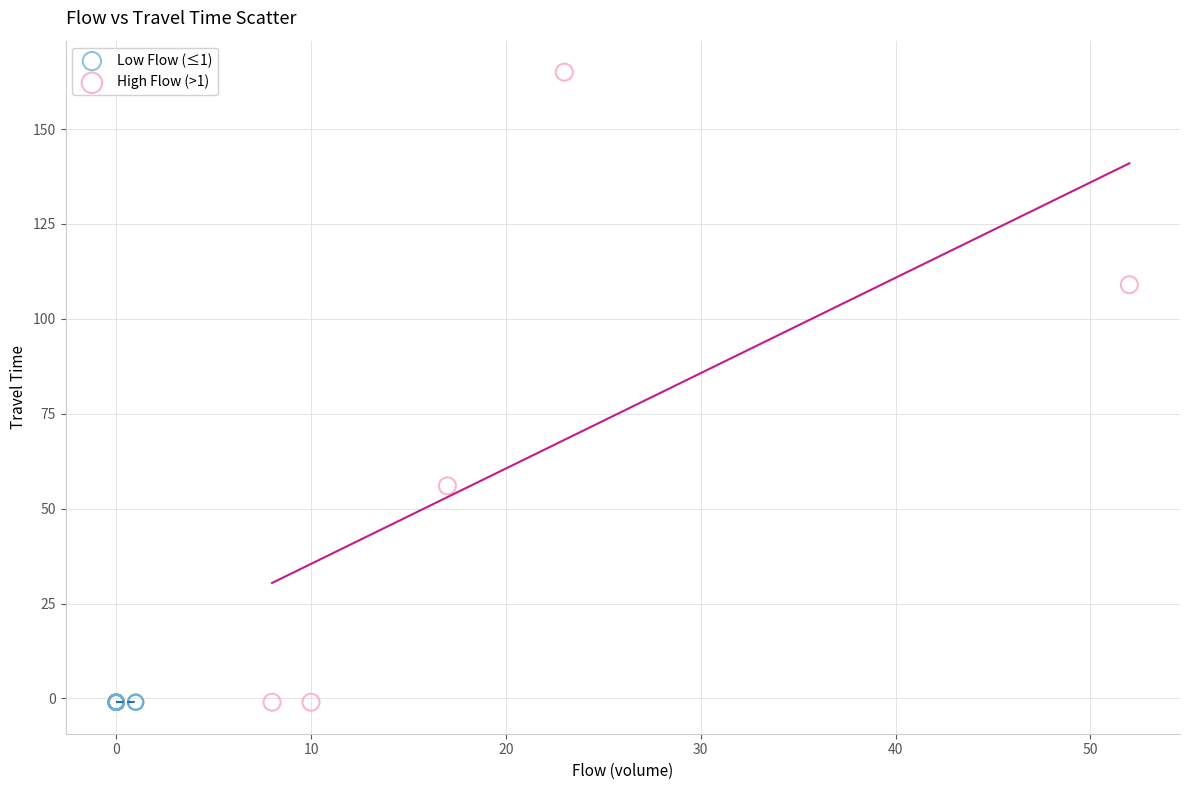

Which series reaches the maximum Y coordinate?

High Flow (>1)